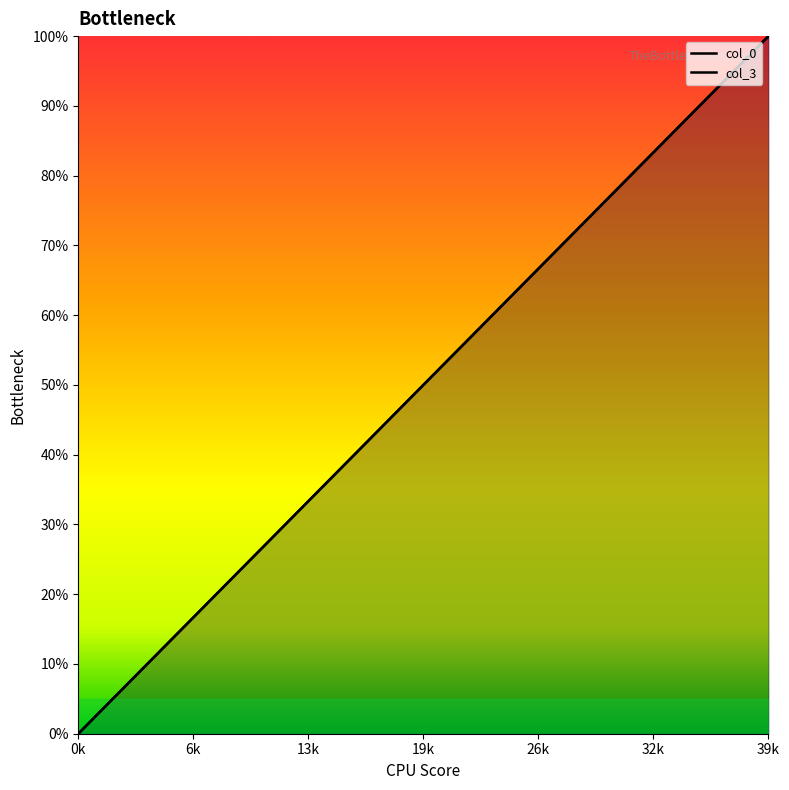

What is the sum of all col_3 values?

2000.0